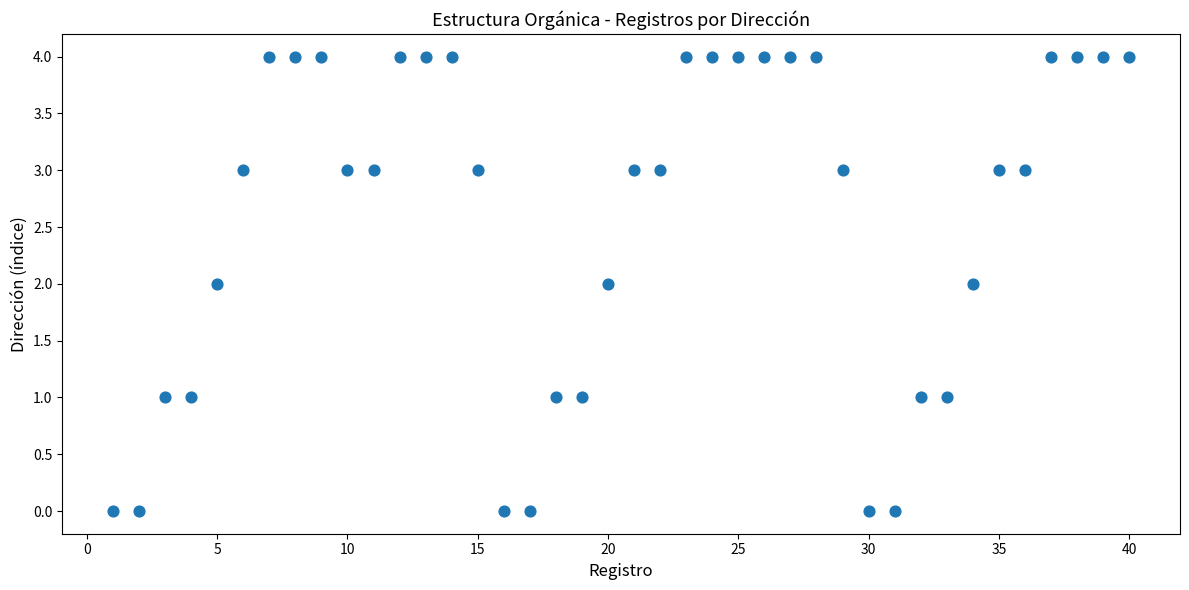

What is the range of X values (max minus min)?

39